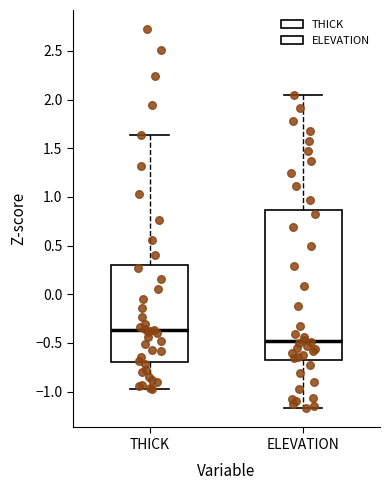

Reading left to right, transcribe this box plot: for each box, give where its median line is, the range the box spans, and where its two whiskers end, as read against the y-axis. The values are not printed on the chart, so give them approximately, as read against the axis.

THICK: median -0.35, box -0.70 to 0.30, whiskers -0.95 to 1.65
ELEVATION: median -0.50, box -0.65 to 0.85, whiskers -1.15 to 2.05